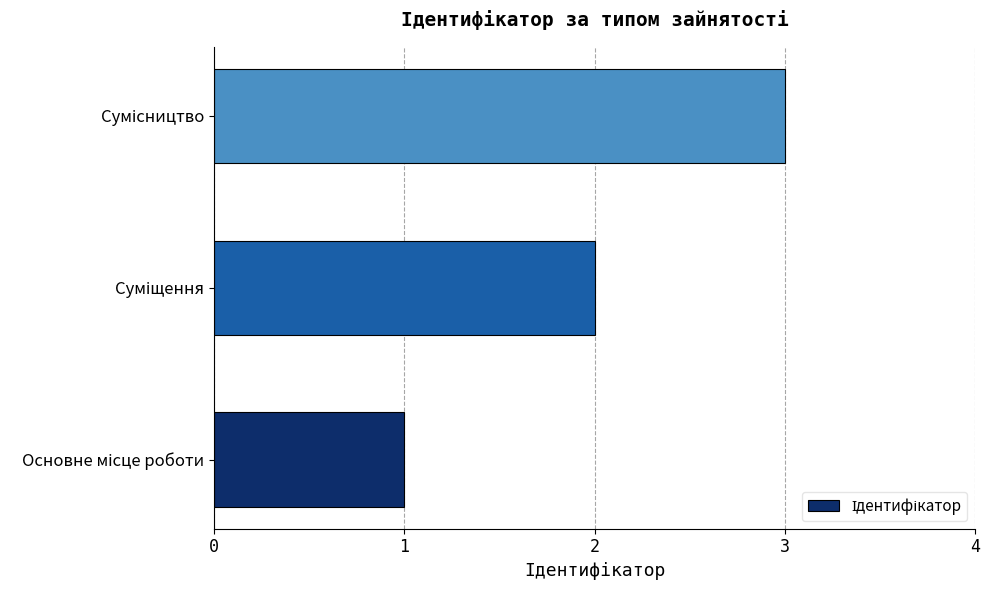

What is the maximum value shown in the chart?

3